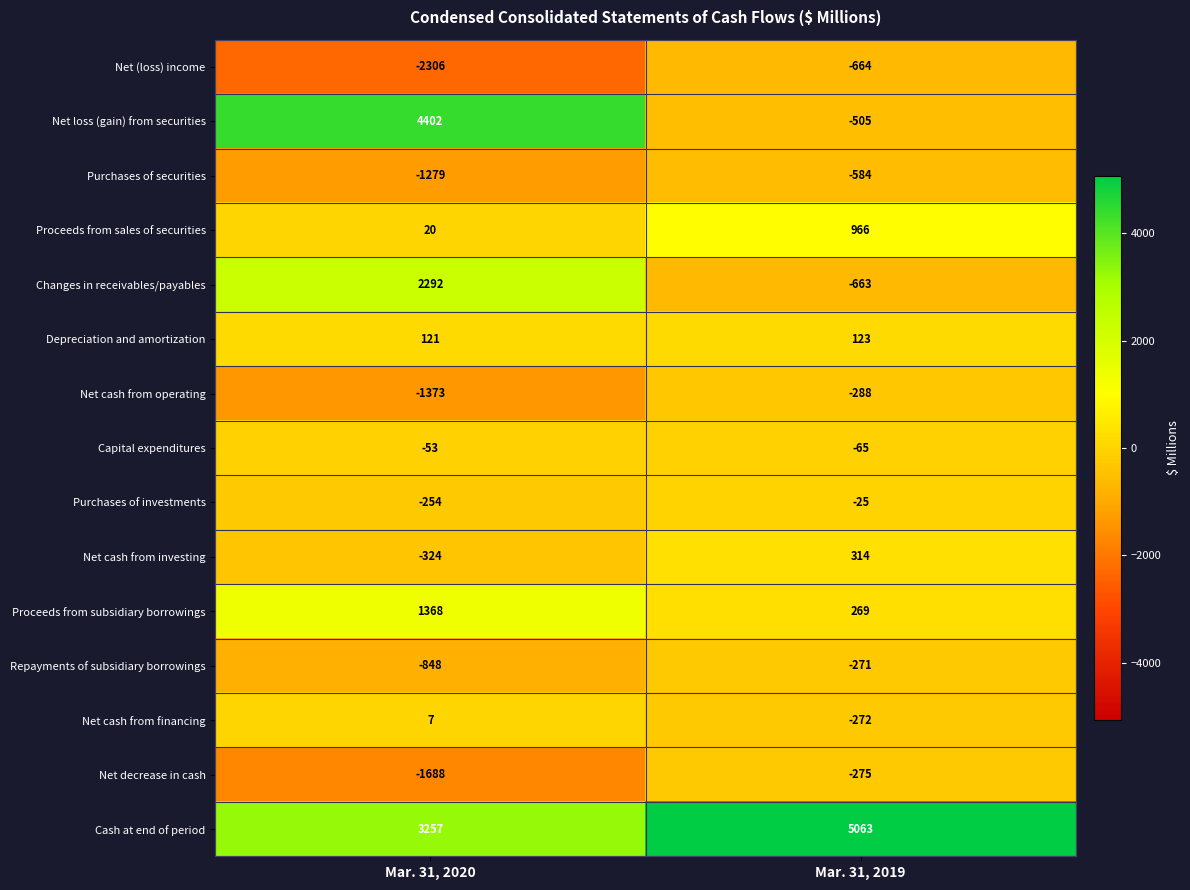

What is the difference between the maximum and minimum values in the Changes in receivables/payables series?

2955